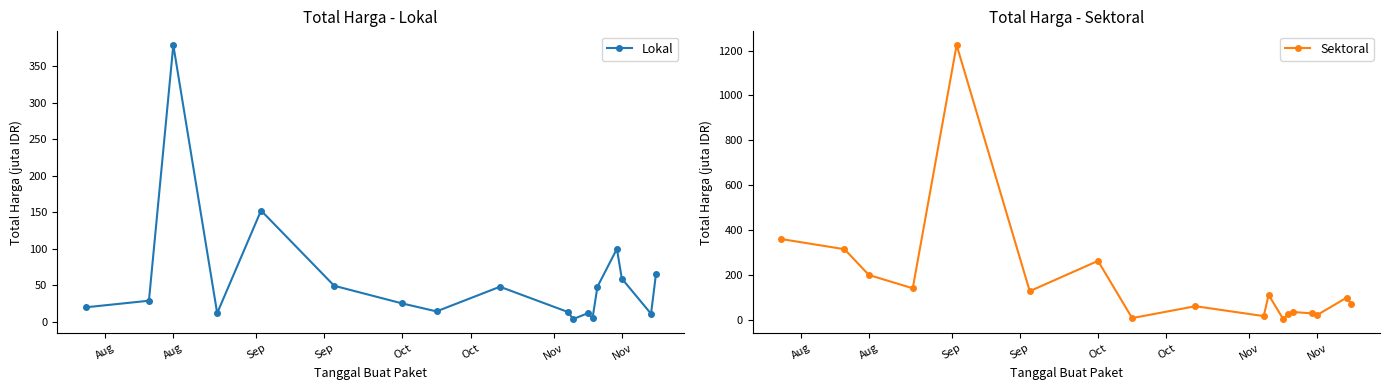

How many interior local valleys does the Lokal series have?

5